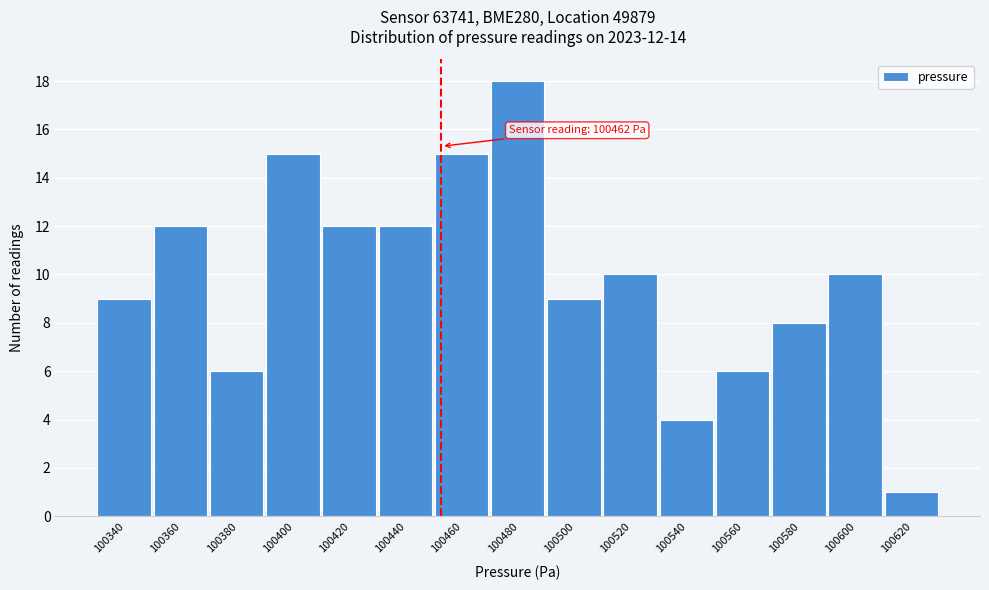

Reading left to right, list all the values displayed in this chart.

100340=9	100360=12	100380=6	100400=15	100420=12	100440=12	100460=15	100480=18	100500=9	100520=10	100540=4	100560=6	100580=8	100600=10	100620=1